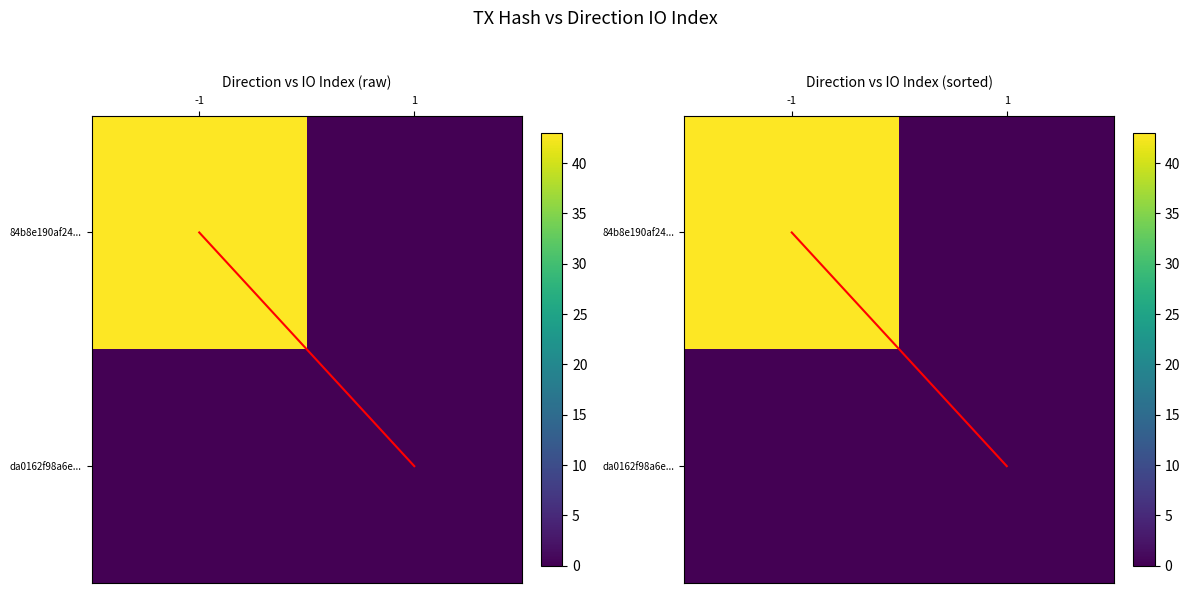

At which category is the sum across all series the highest?

-1